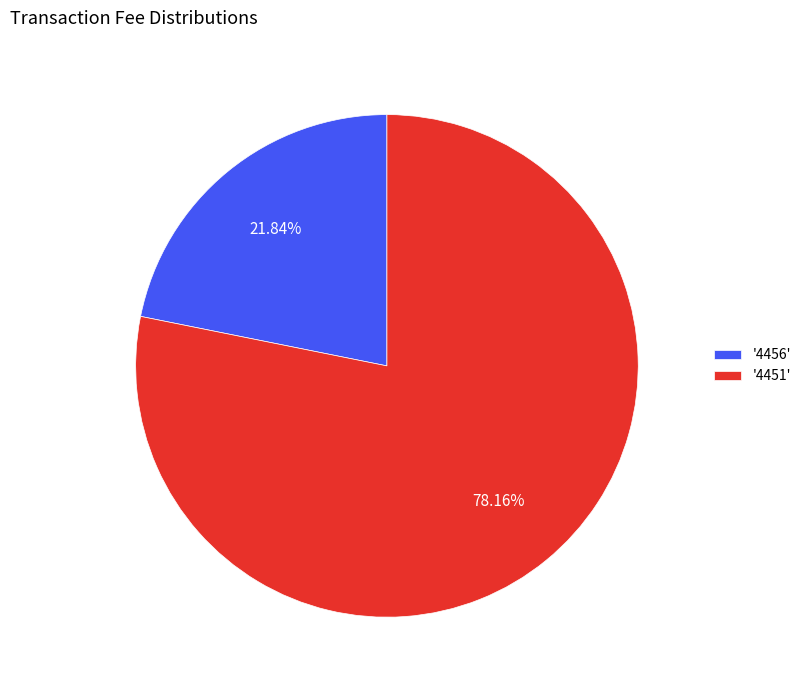

Is there a majority slice in this chart?

Yes